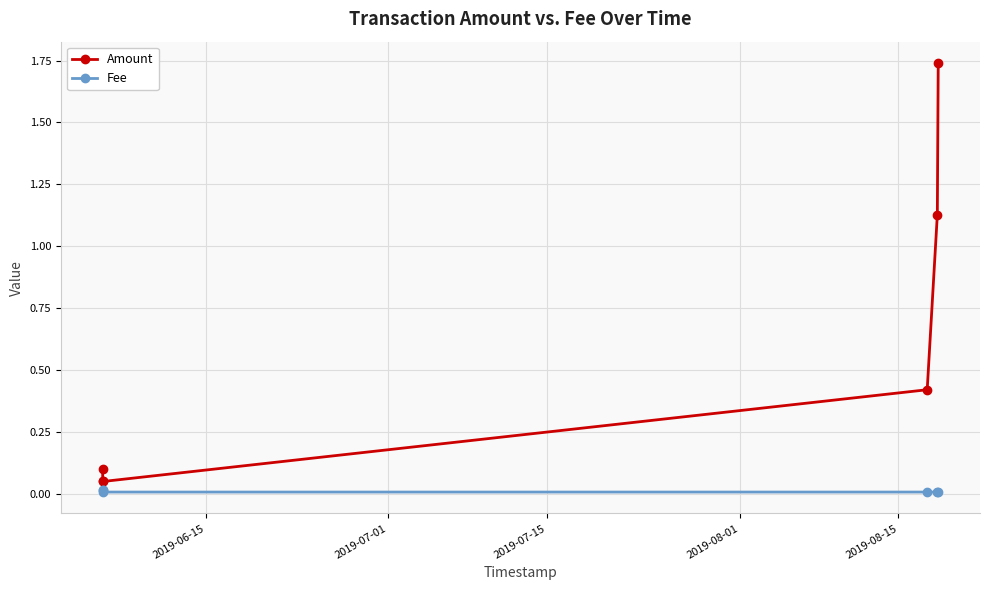

What is the difference between the maximum and minimum values in the Amount series?

1.7